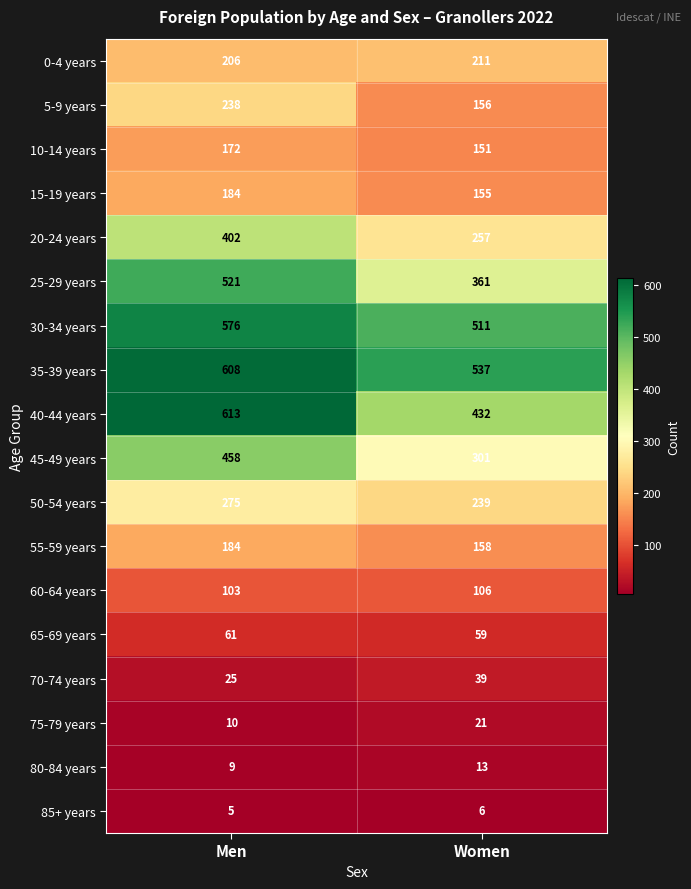

List the labels in order of 75-79 years value, smallest first.

Men, Women